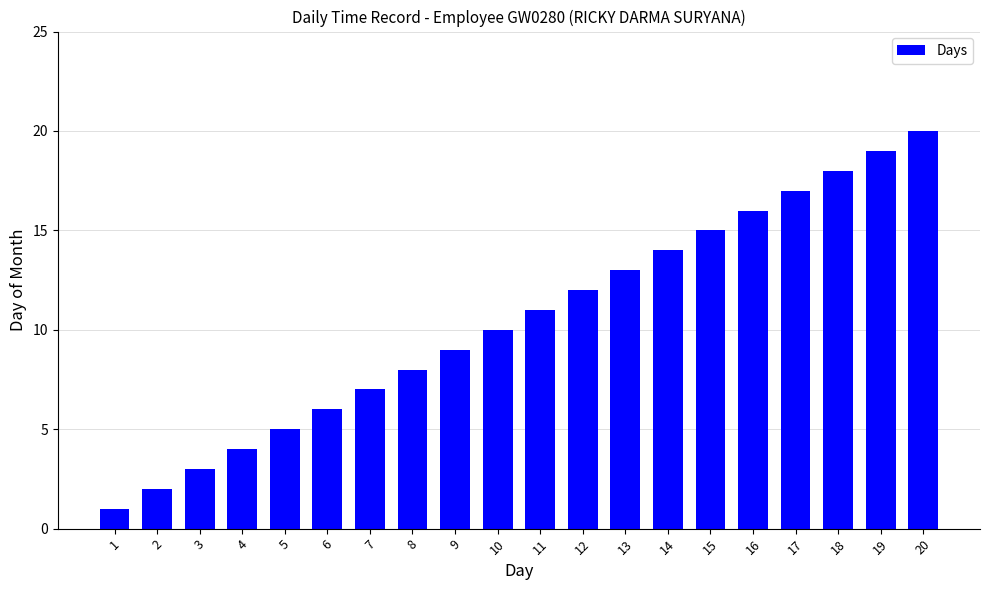

What is the difference between the second highest and second lowest values?

17